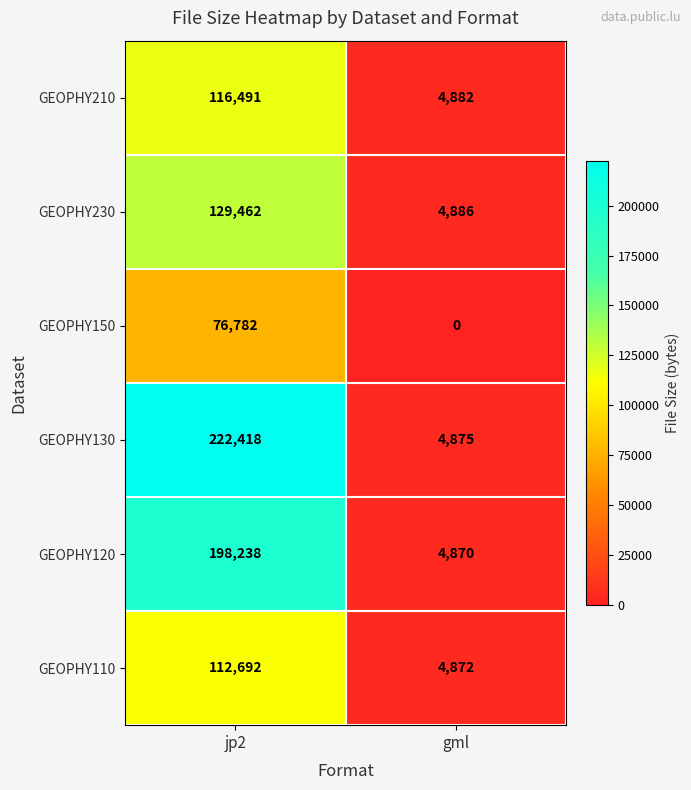

Rank the series at gml from highest to lowest value.

GEOPHY230, GEOPHY210, GEOPHY130, GEOPHY110, GEOPHY120, GEOPHY150